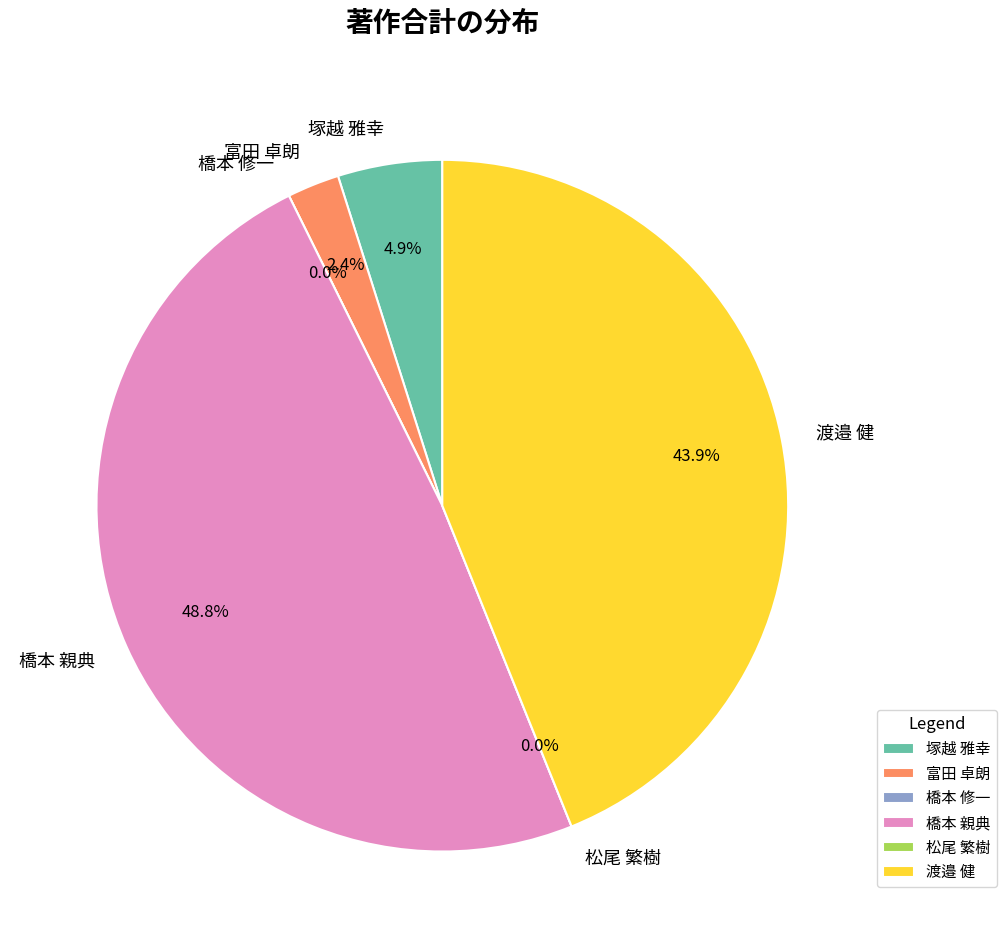

What percentage is NOT represented by 橋本 修一?

100.0%